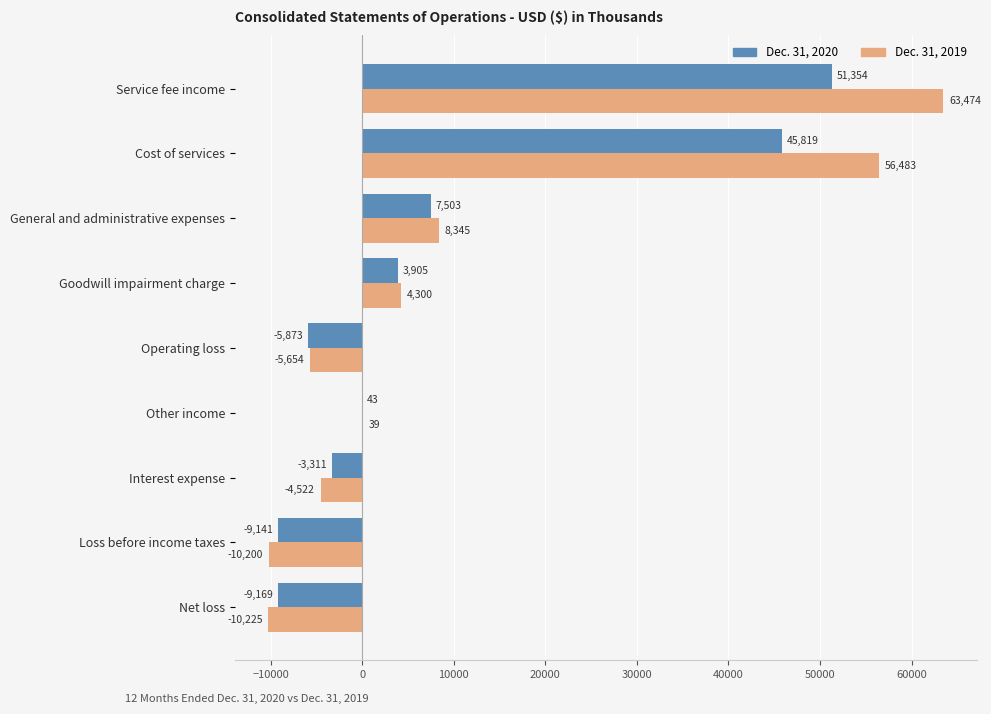

Between General and administrative expenses and Net loss, which series saw the biggest shift?

Dec. 31, 2019